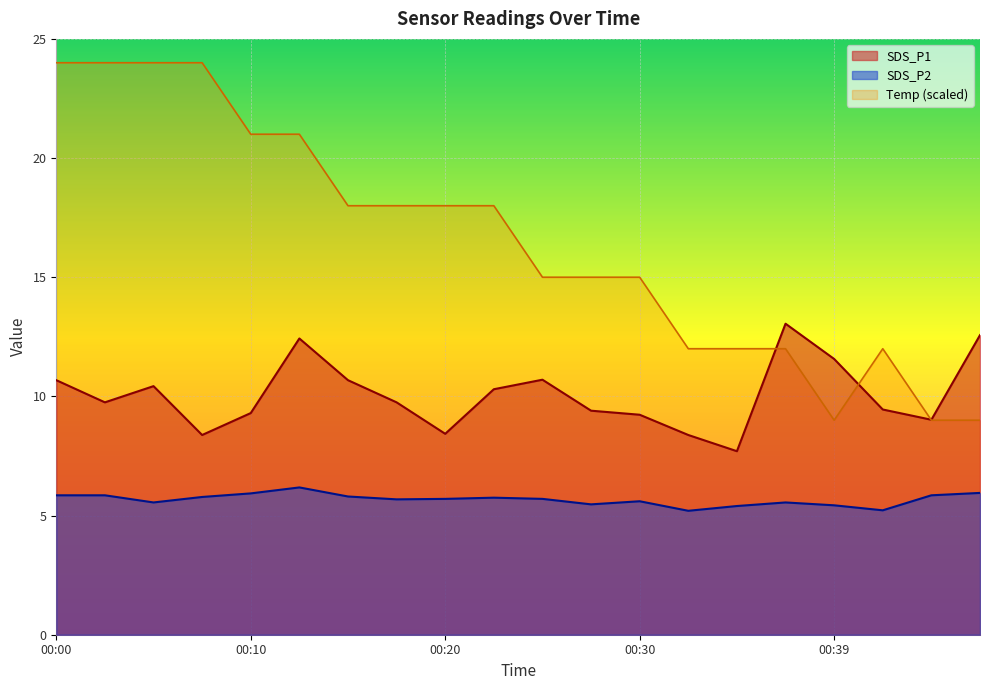

Read the Temp value at 00:00.

24.0